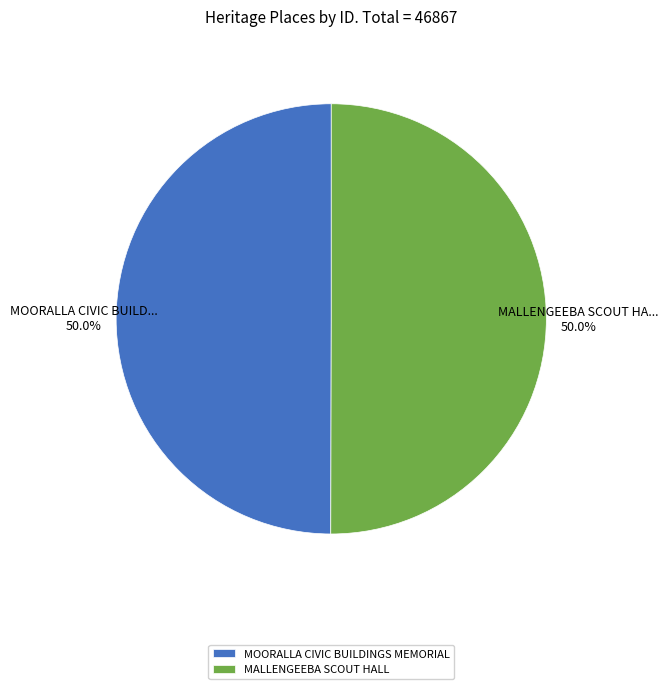

Do MOORALLA CIVIC BUILDINGS MEMORIAL and MALLENGEEBA SCOUT HALL together represent more than half of the pie?

Yes